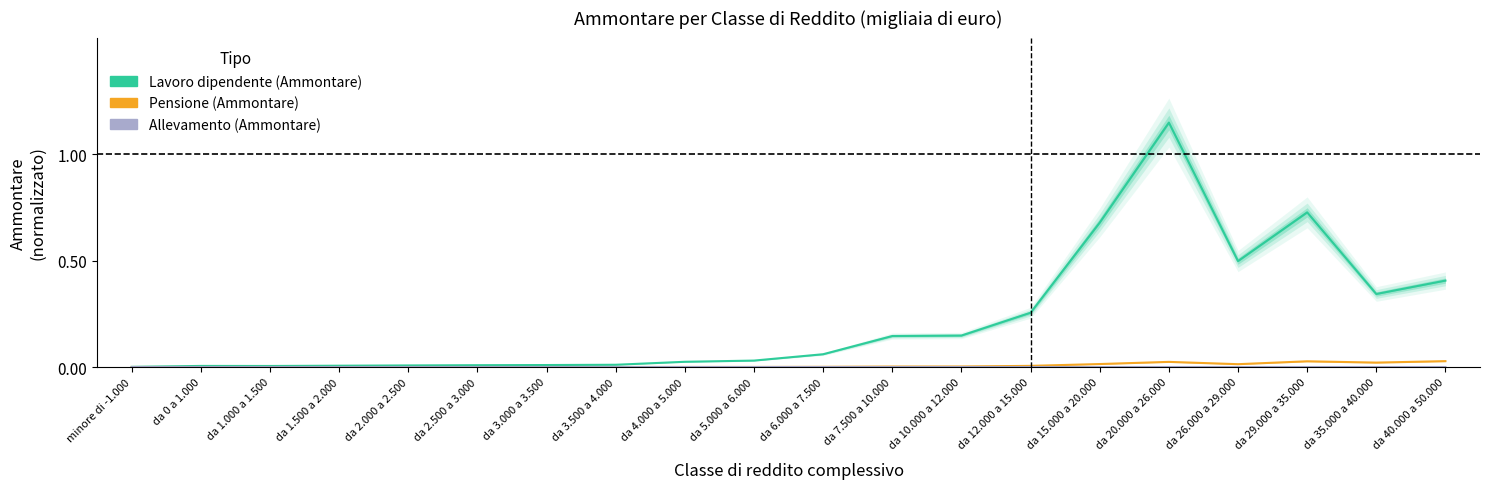

Does the chart display data point markers on the line(s)?

No